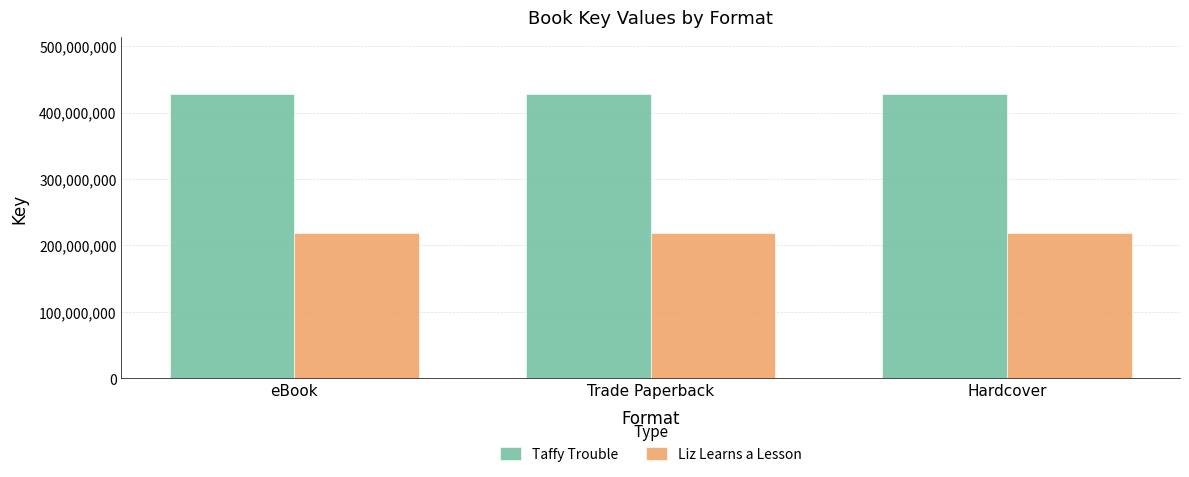

How many distinct data groups are displayed?

2